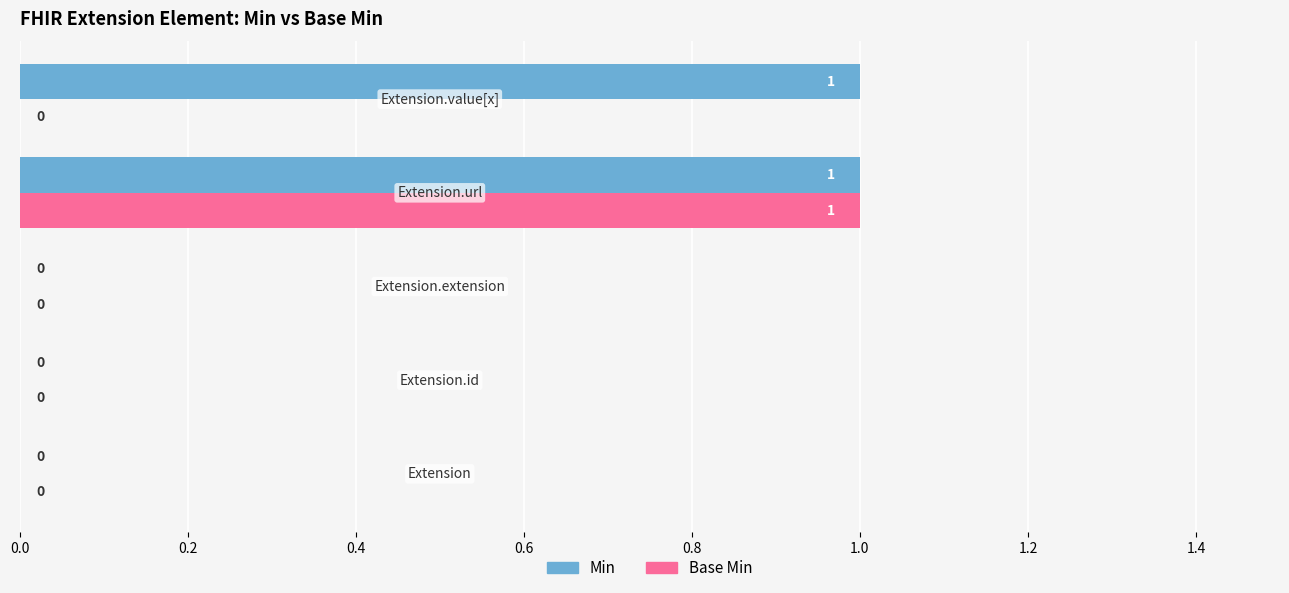

How many Min values are between 0 and 1?

5